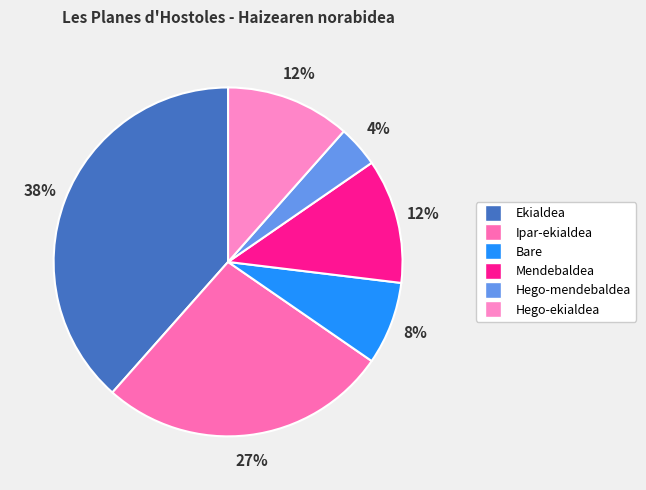

Count the number of slices in the pie.

6